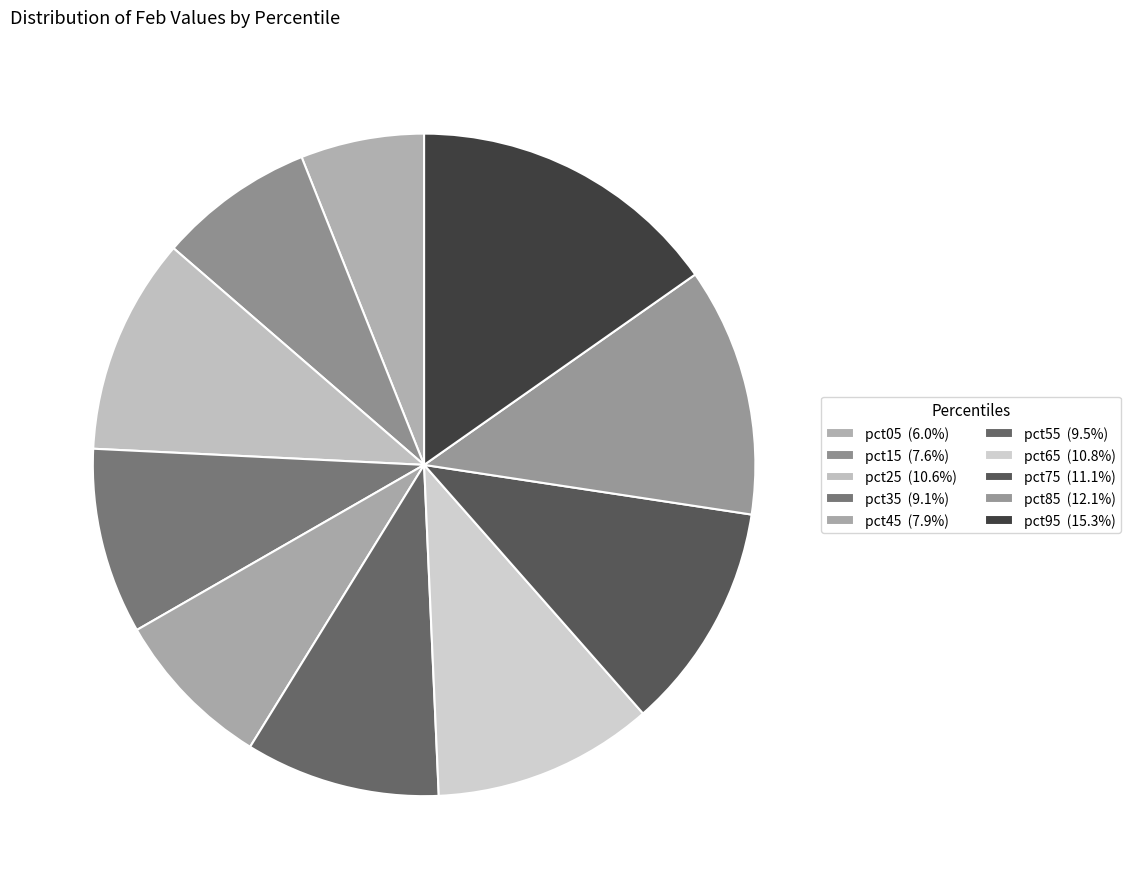

Is the sum of pct35 and pct15 greater than half?

No